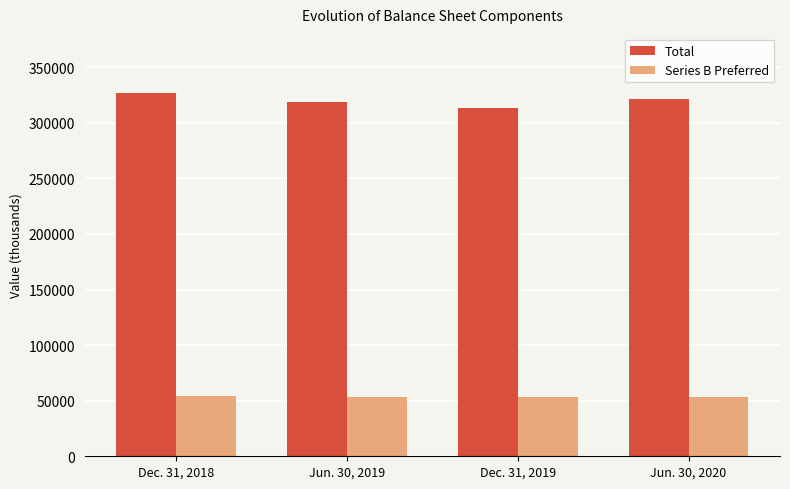

What is the difference between the maximum and minimum values in the Series B Preferred series?

388